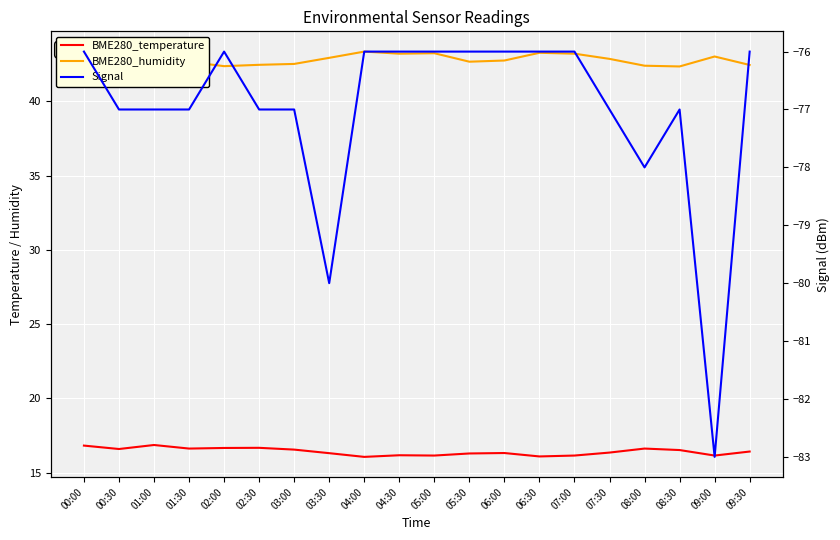

At which category is the sum across all series the highest?

04:00